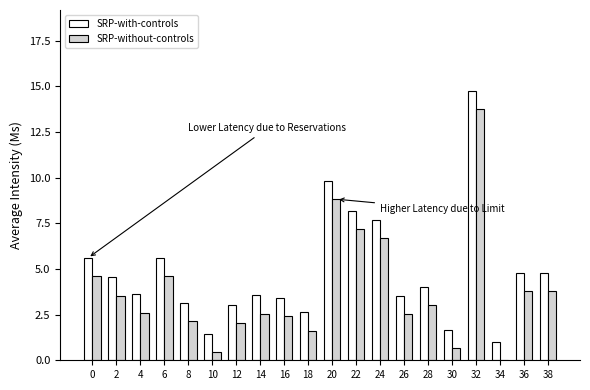

At which category is the sum across all series the highest?

32